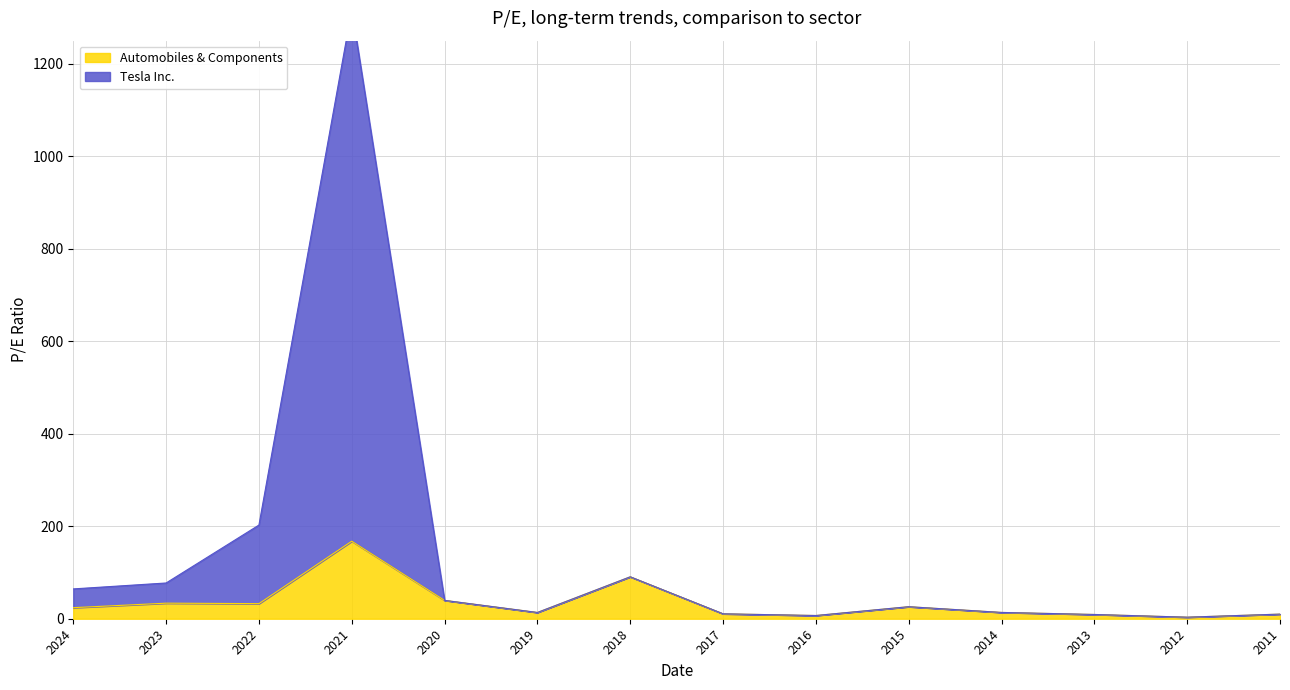

At how many categories does at least one series exceed 837?

1